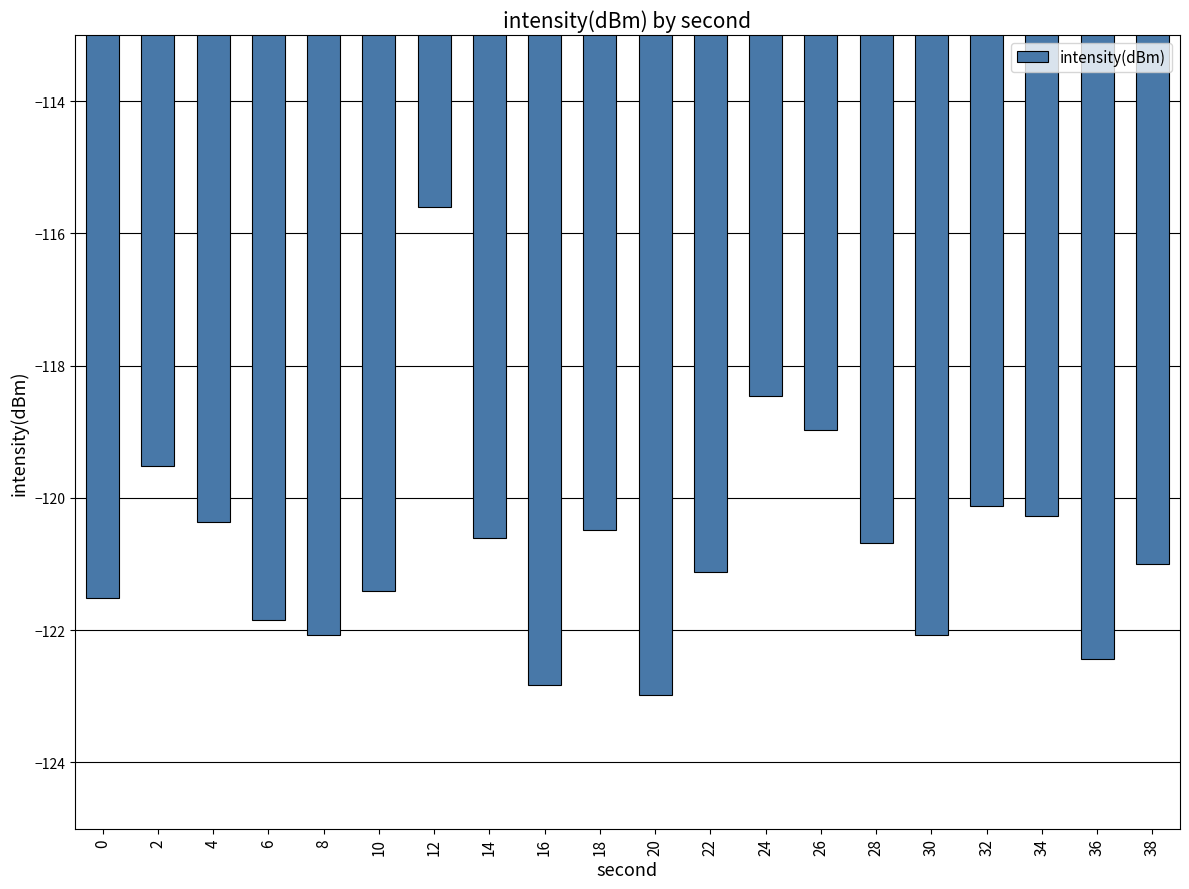

Between 14 and 16, which is larger?

14